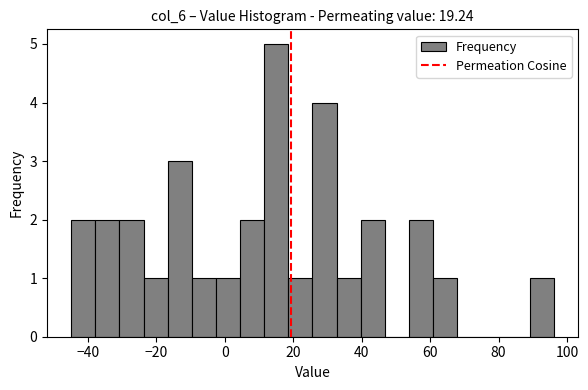

Around what value on the x-axis is the tallest bar? Give the approximate position of its centre, as read against the axis.

16